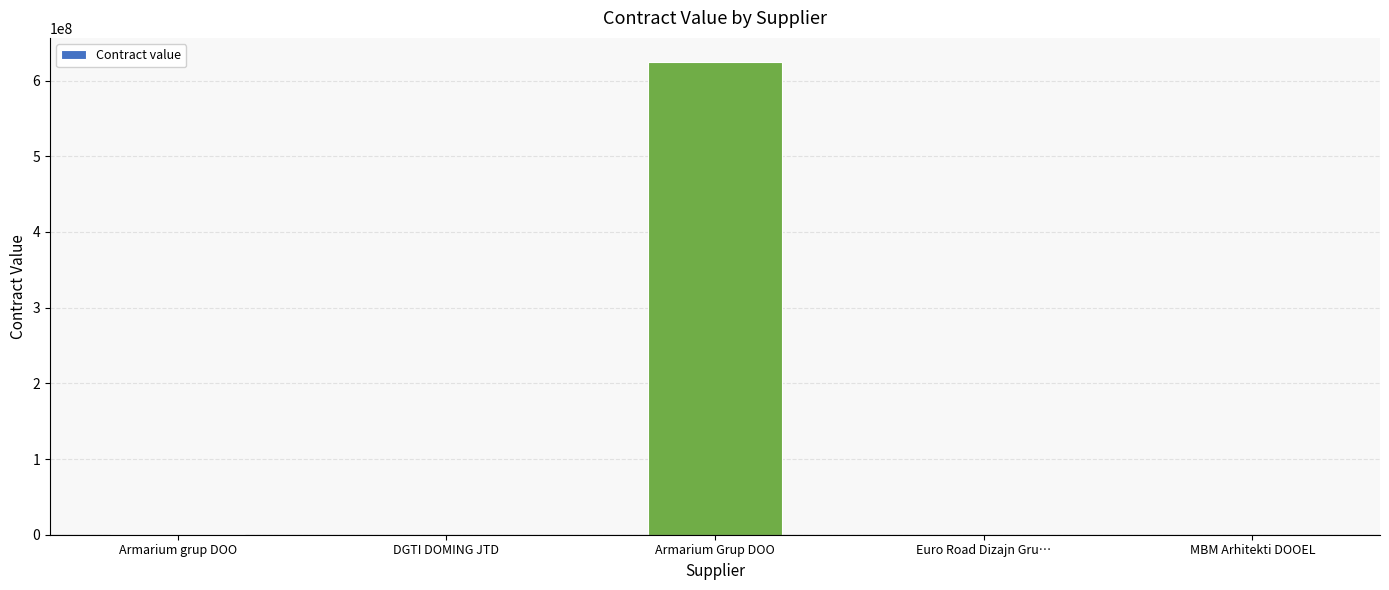

What is the average value?

125183388